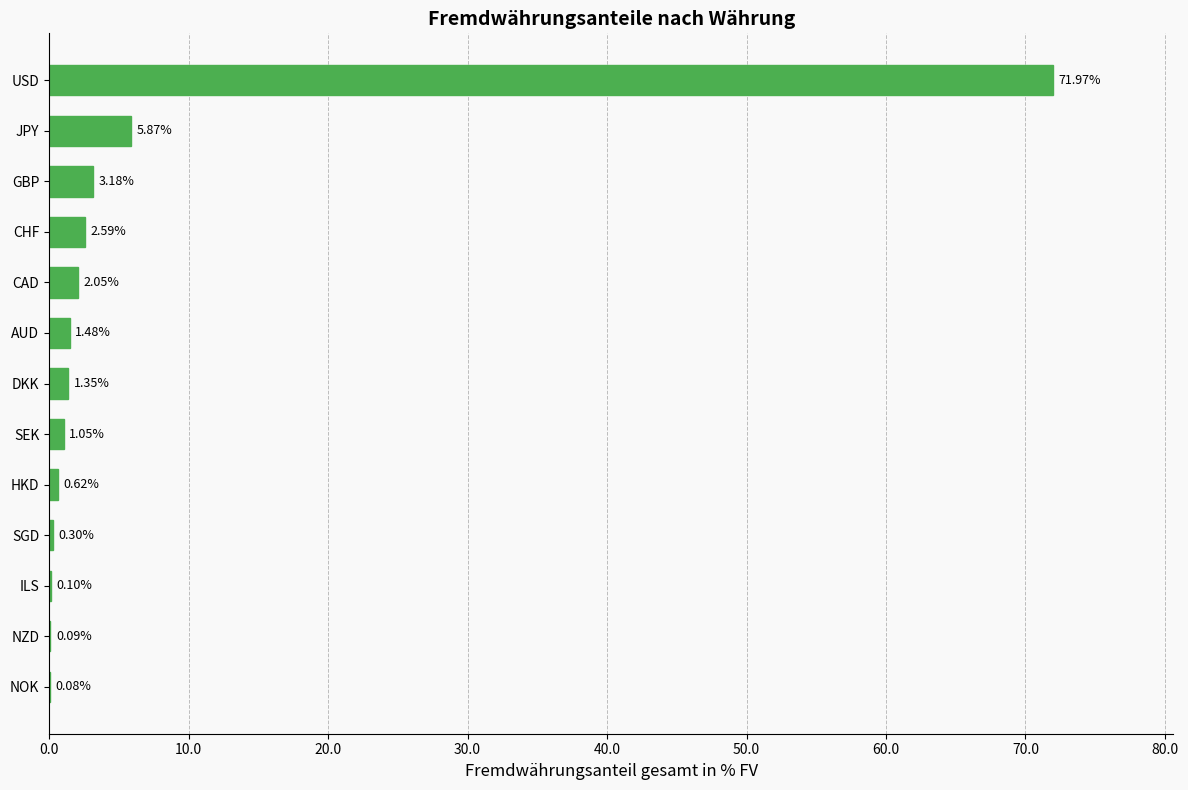

Where is the data nearest to the value 36?

JPY